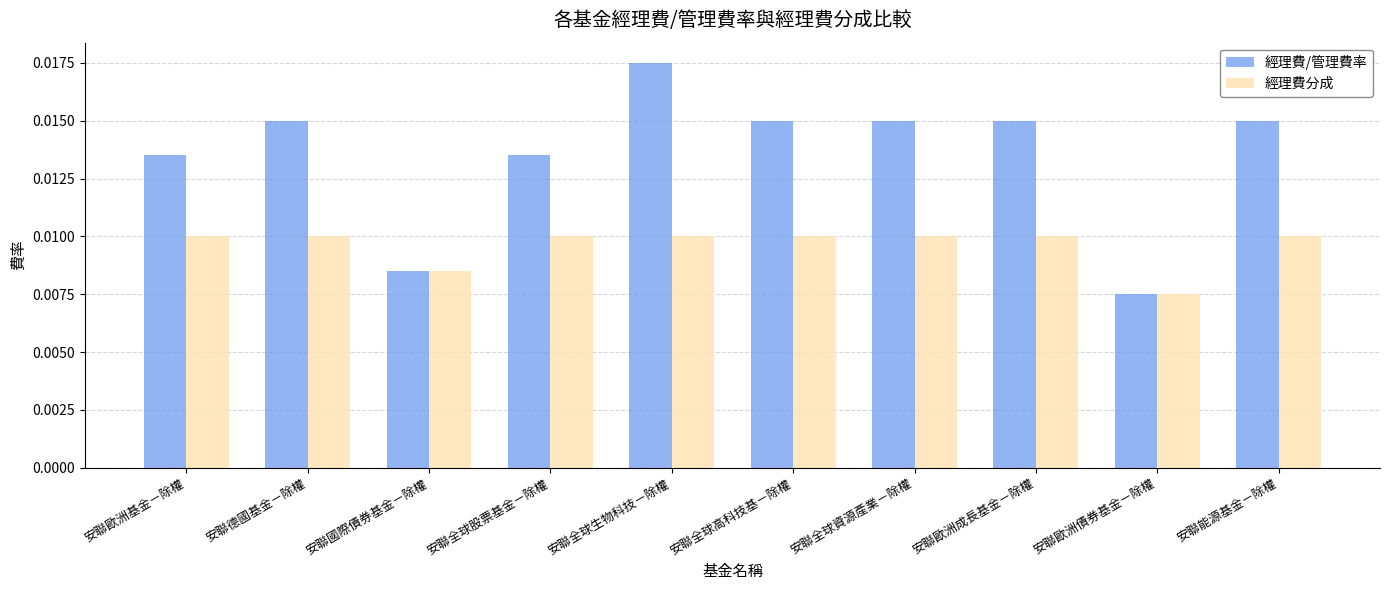

At which label does 經理費/管理費率 reach its minimum?

安聯歐洲債券基金－除權